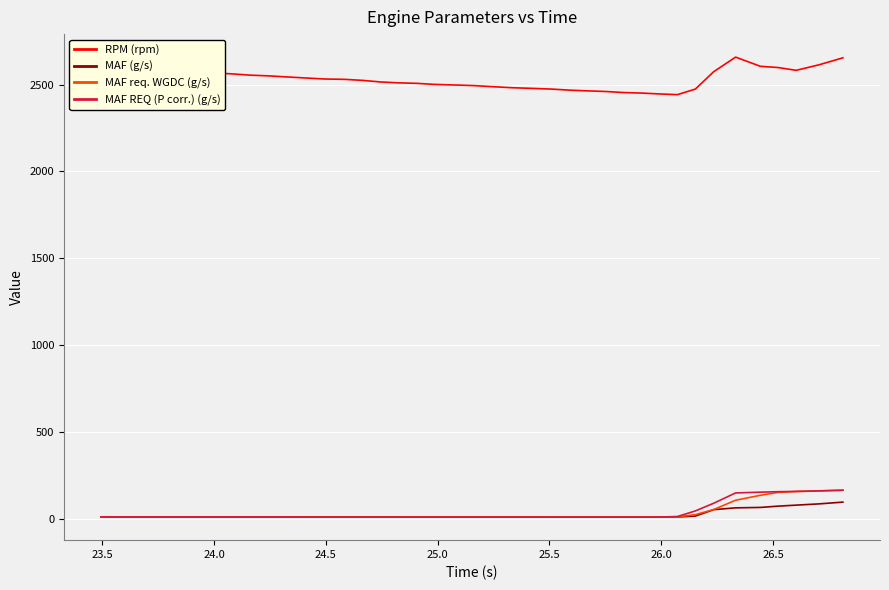

Which series has the largest total across all categories?

RPM (rpm)